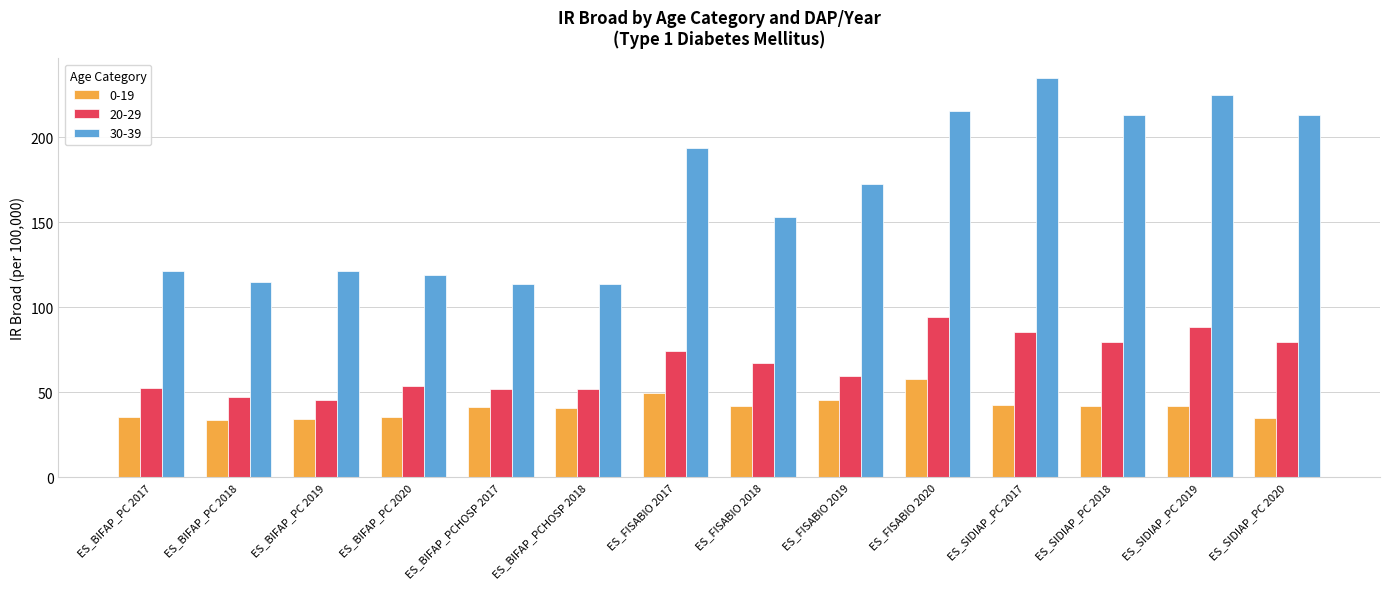

What is the label of the 1st bar from the right?

ES_SIDIAP_PC 2020